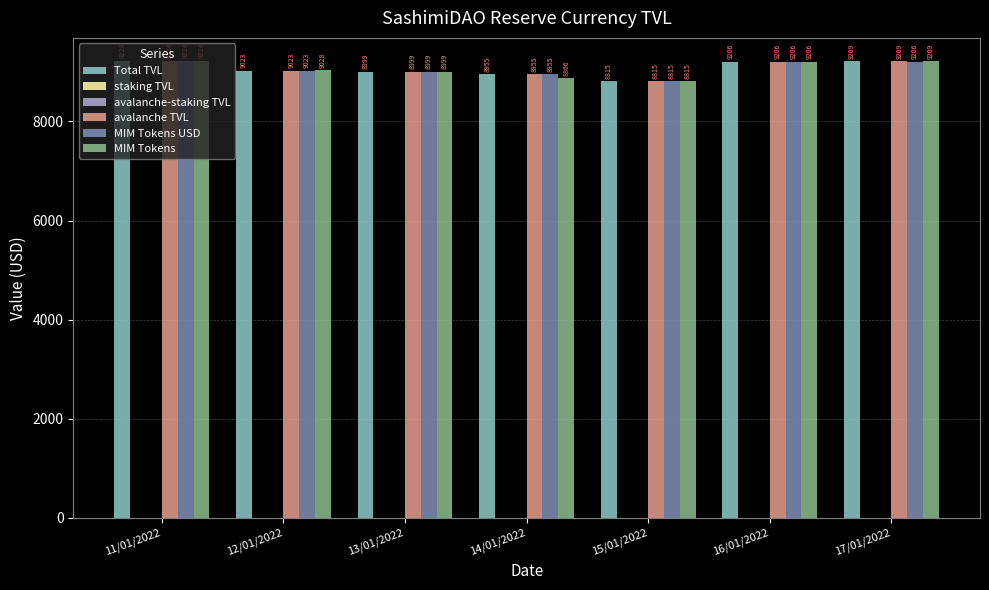

At which label does avalanche-staking TVL reach its minimum?

11/01/2022